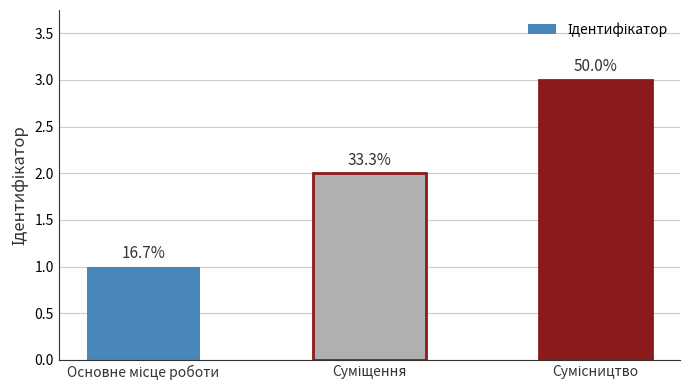

Reading left to right, transcribe all the data shown in this chart.

1	2	3